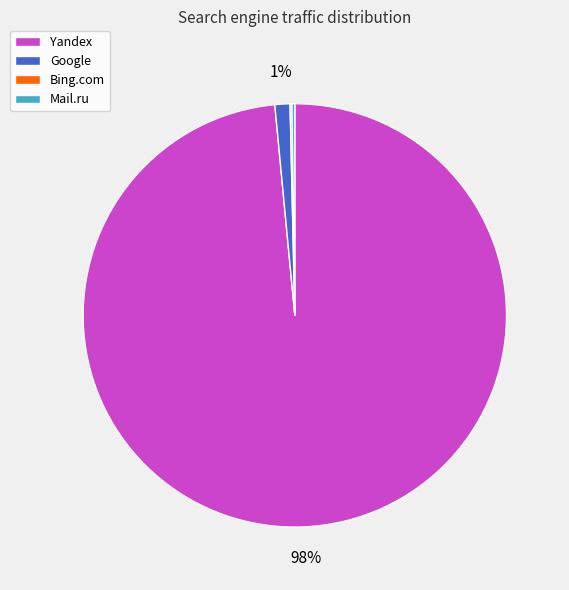

Which category accounts for the majority?

Yandex